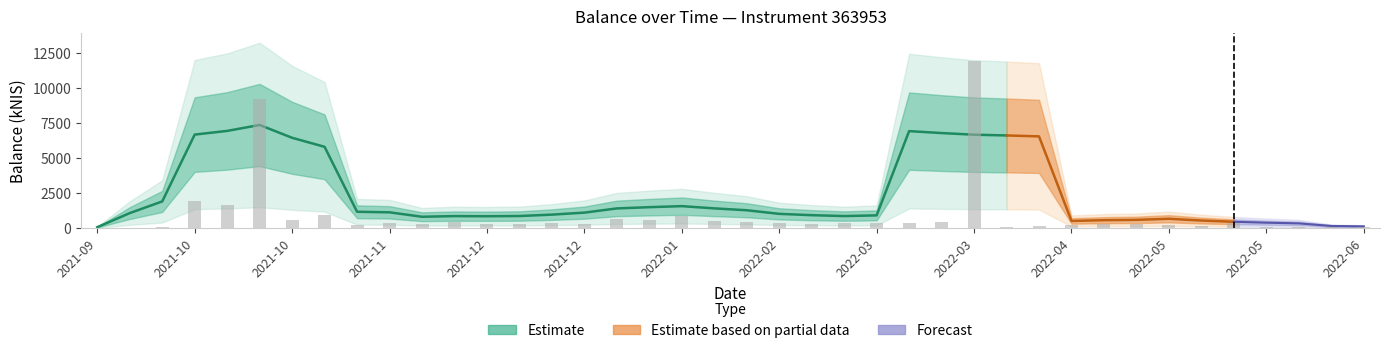

Are the bars grouped side by side (vs. stacked)?

No